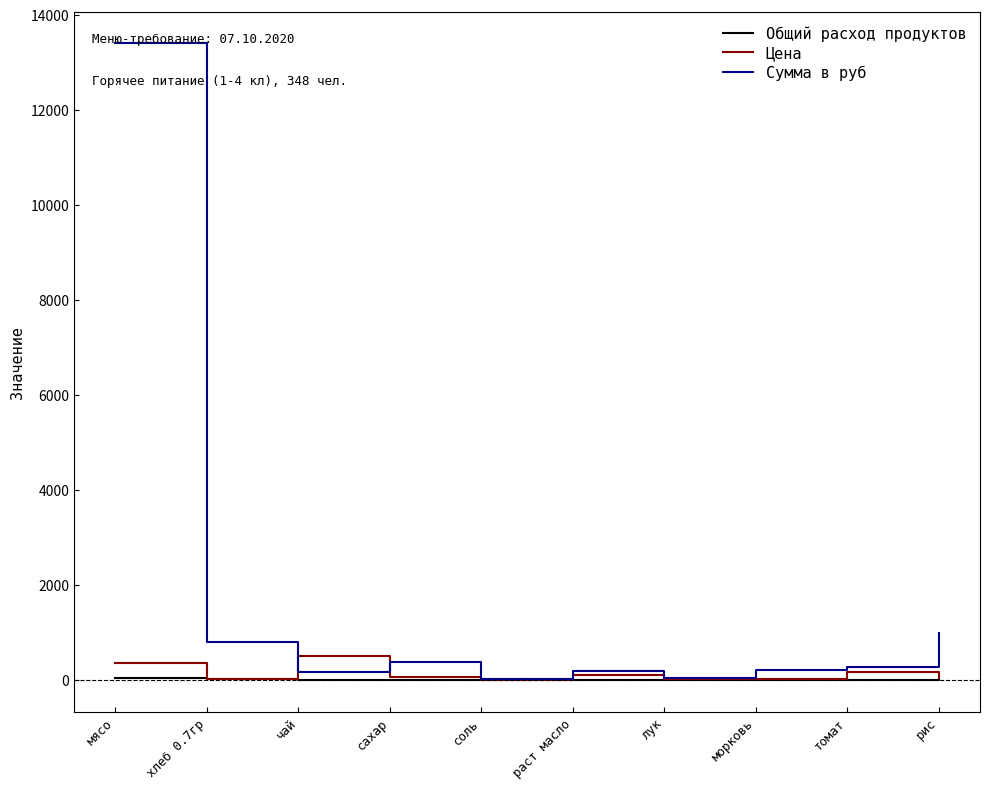

What is the maximum value shown in the chart?

13398.0